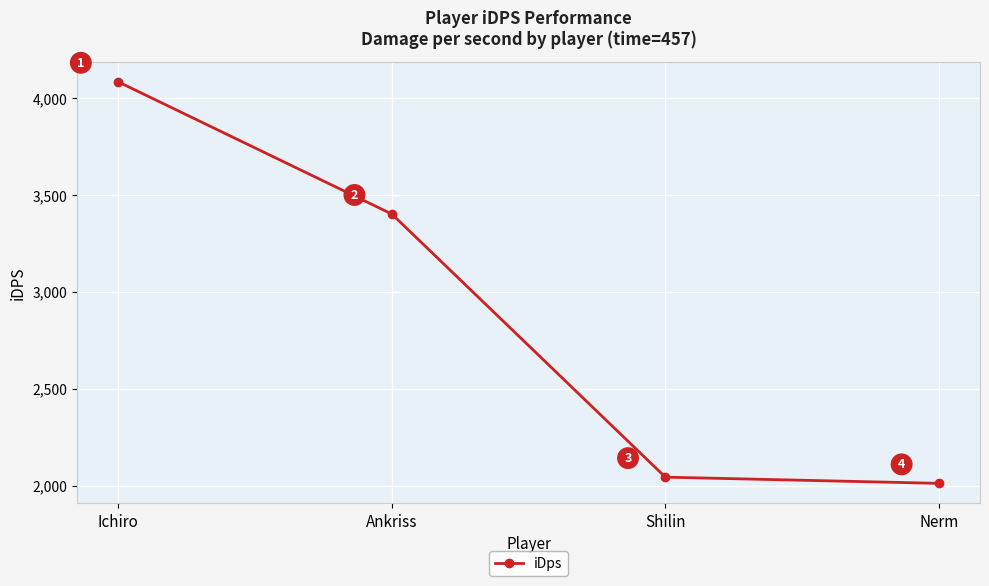

List the labels in order of value, smallest first.

Nerm, Shilin, Ankriss, Ichiro